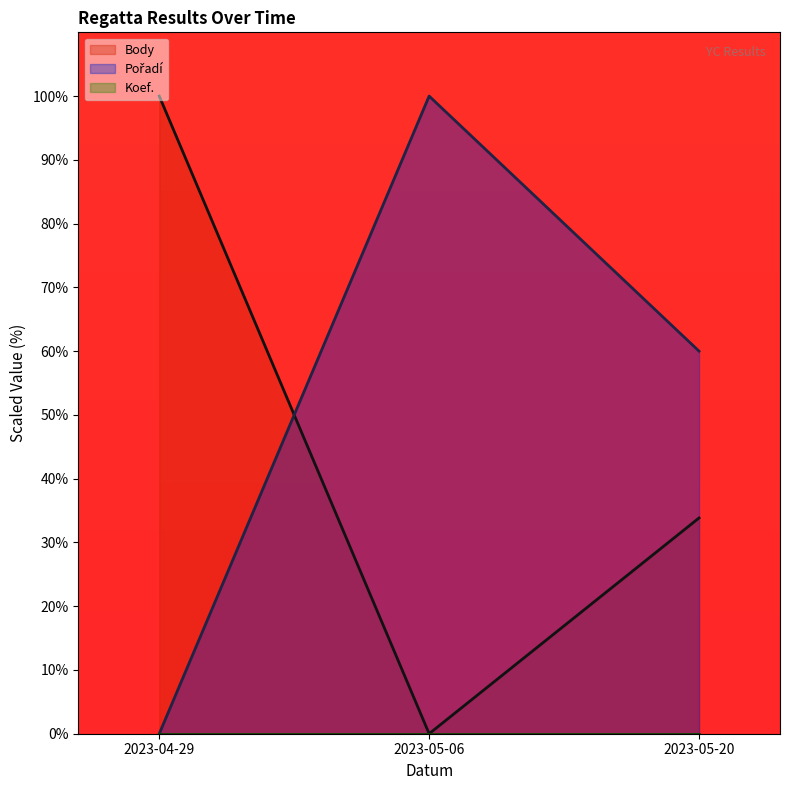

The Body series shows 61.9 at 2023-05-06. True or false?

False